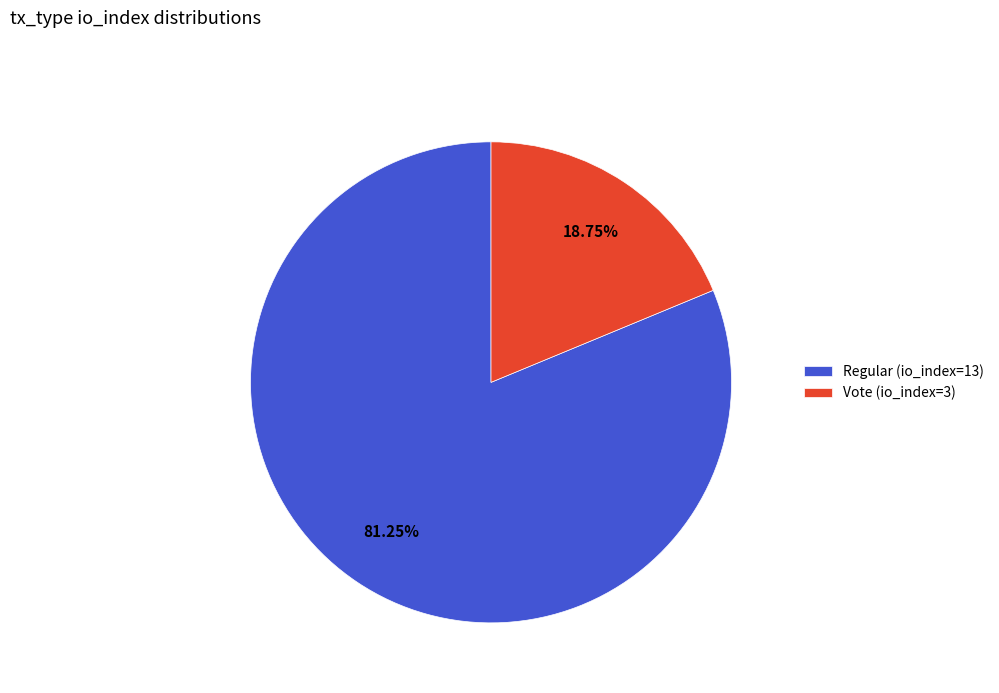

What percentage is NOT represented by Vote (io_index=3)?

81.2%